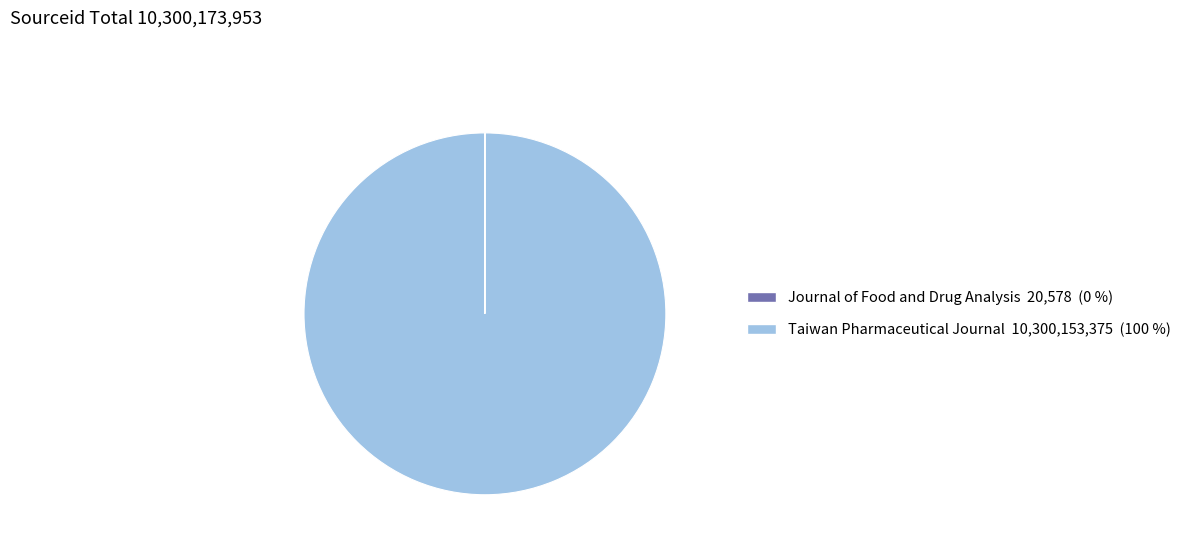

True or false: Taiwan Pharmaceutical Journal accounts for 100% of the total.

True